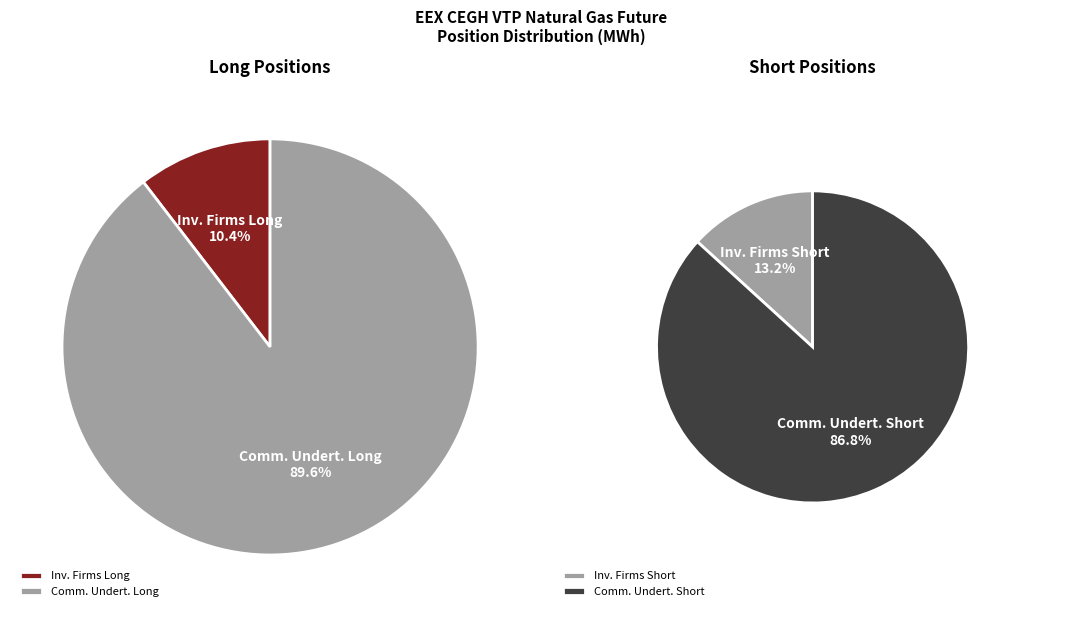

True or false: Investment Firms or credit institutions accounts for 13% of the total.

True